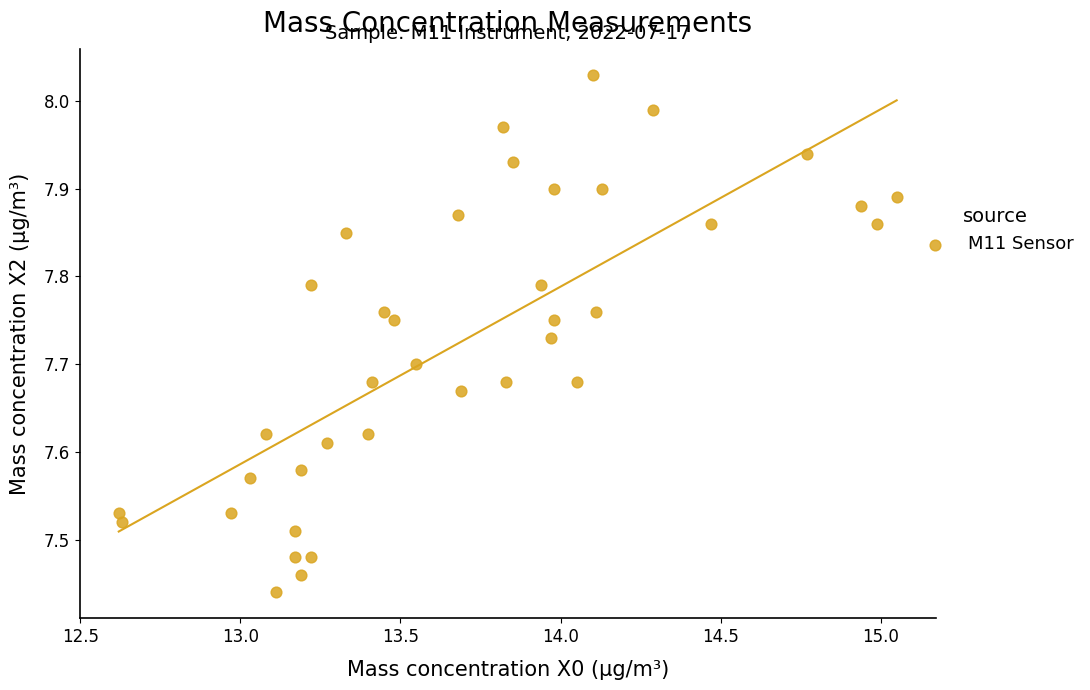

What is the range of Y values (max minus min)?

0.6